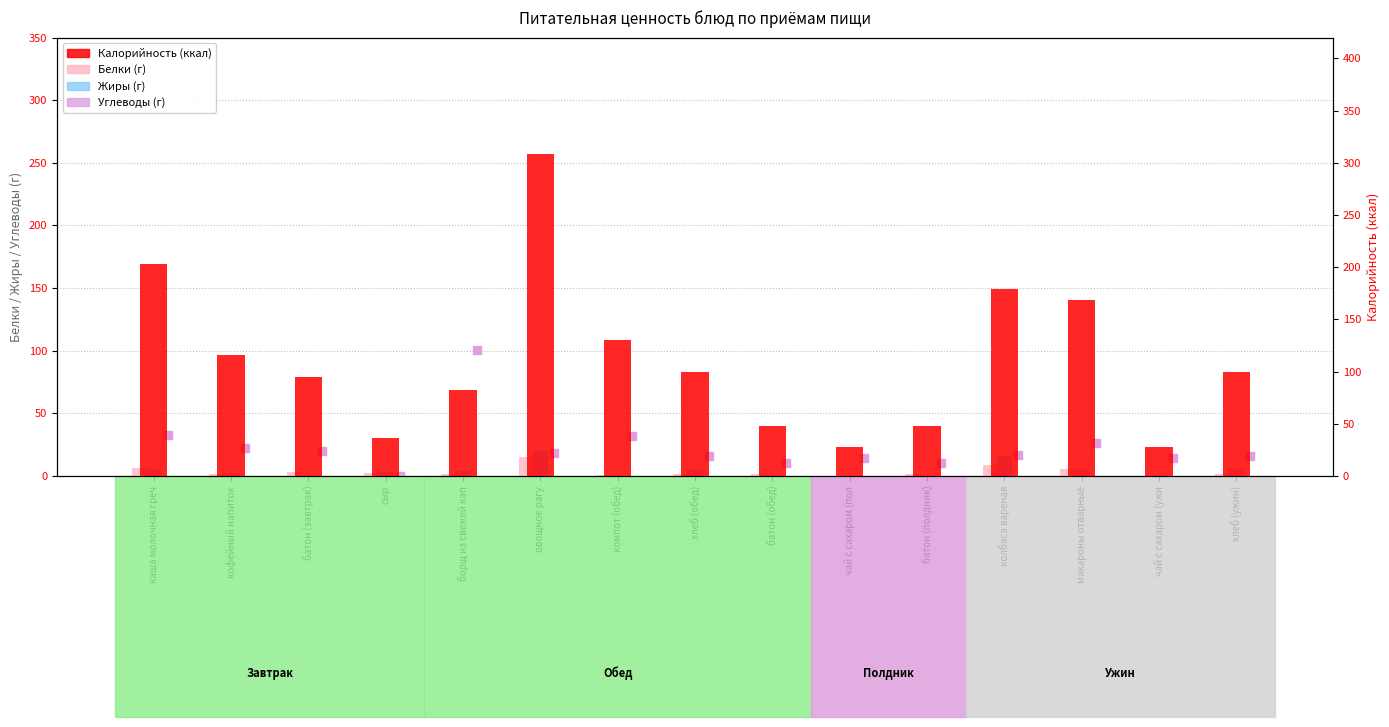

Which series contains the lowest Y value?

Жиры